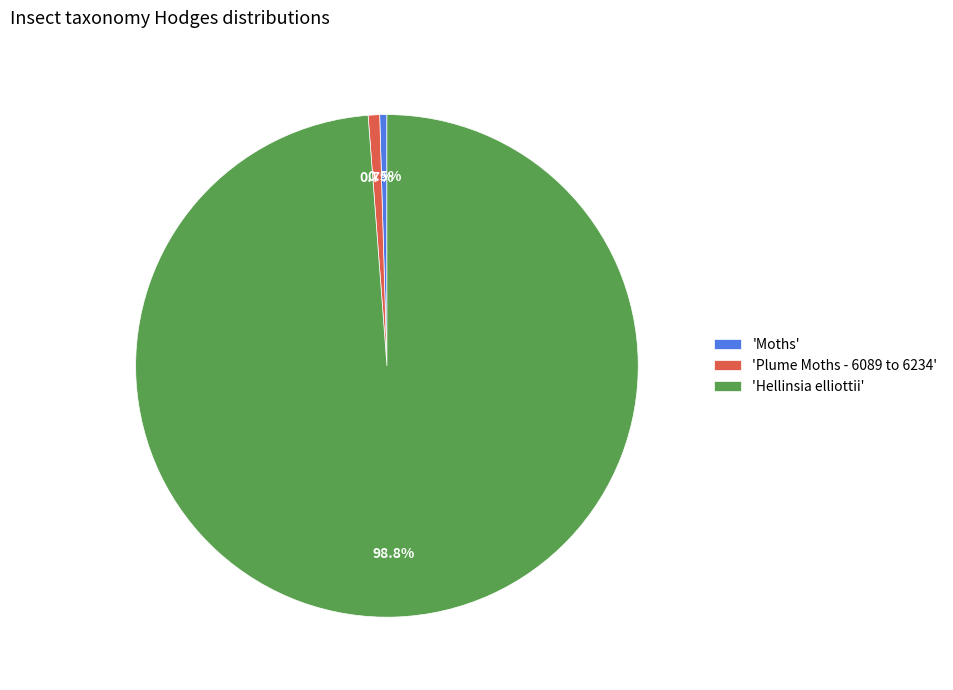

Does any single category account for the majority?

Yes